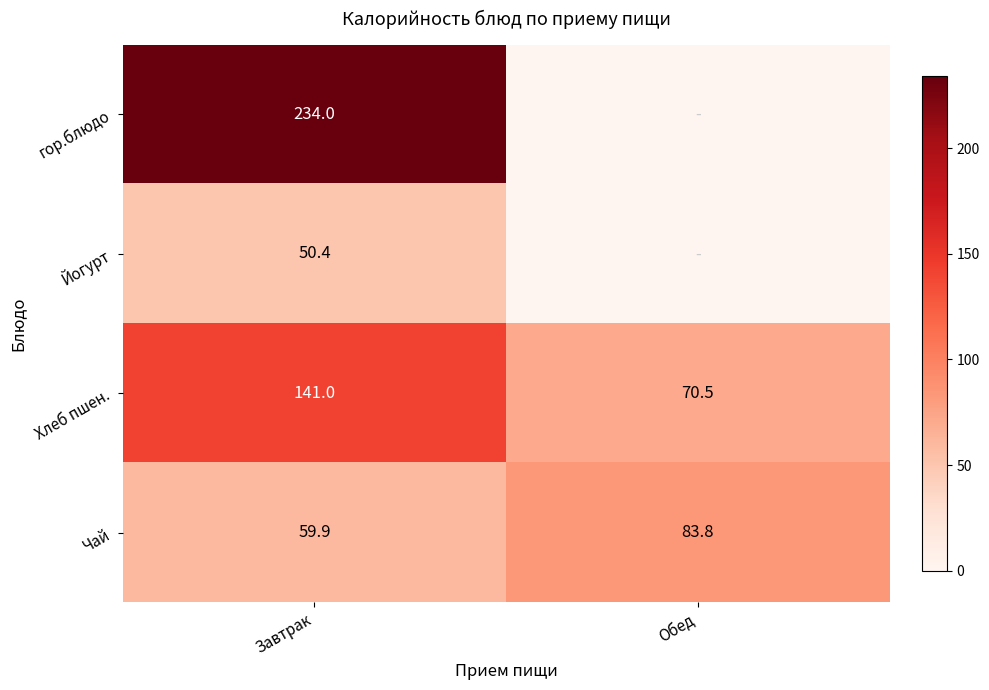

What is the total value across all series at Завтрак?

485.3